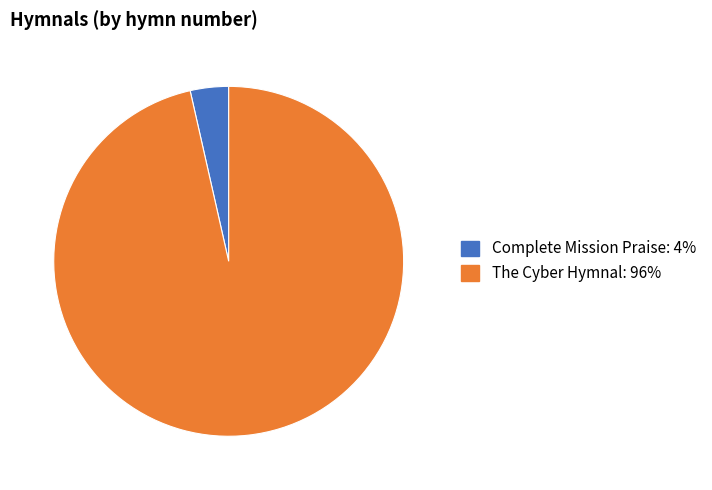

Is the sum of Complete Mission Praise and The Cyber Hymnal greater than half?

Yes